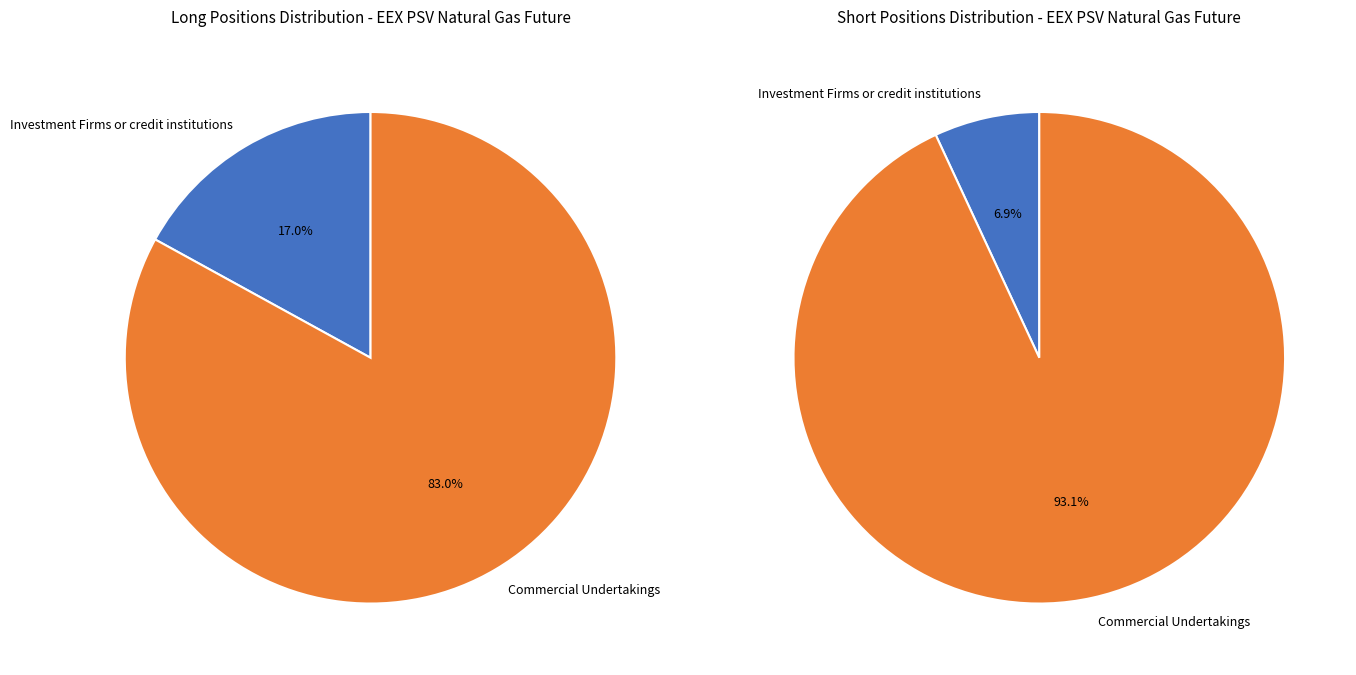

What percentage do Other Financial Institutions and Investment Firms or credit institutions together represent?

17.0%